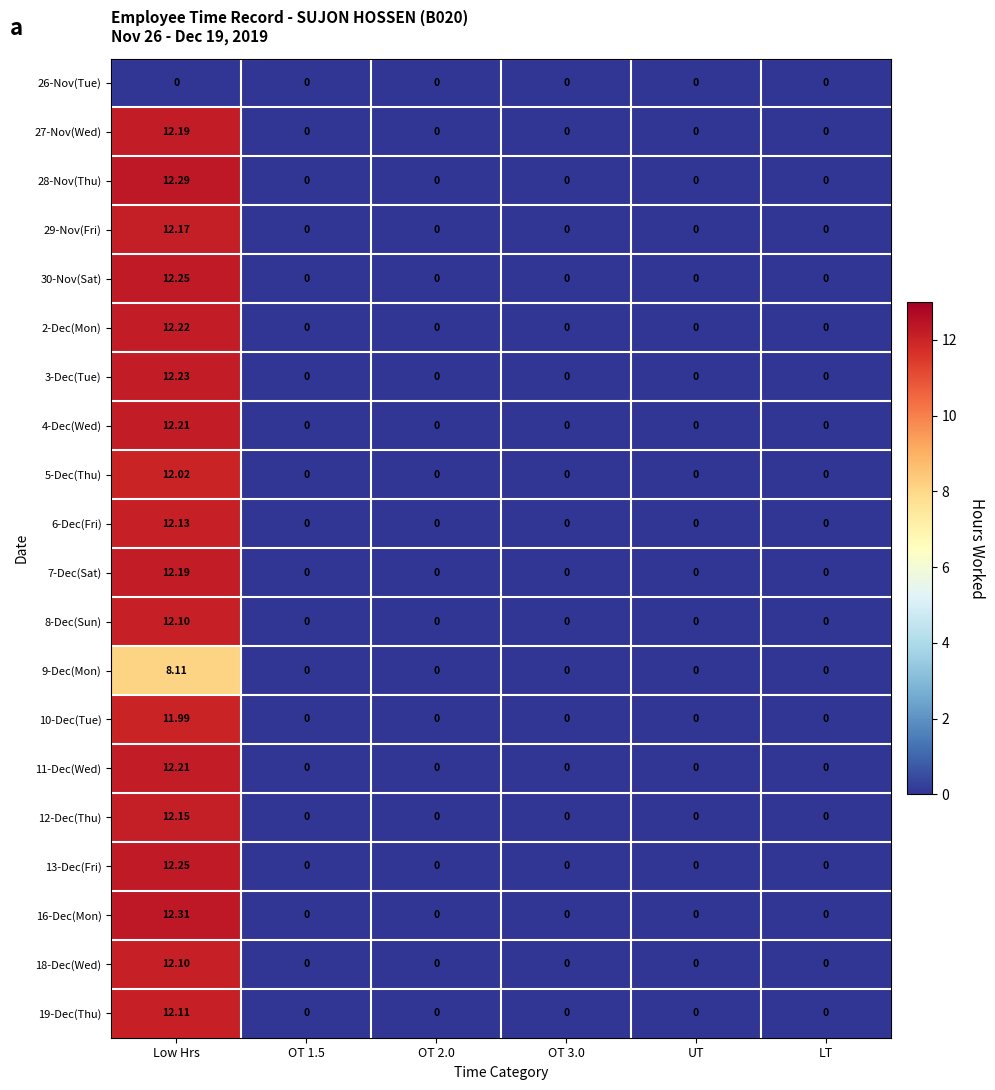

At which label does 3-Dec(Tue) reach its peak?

Low Hrs